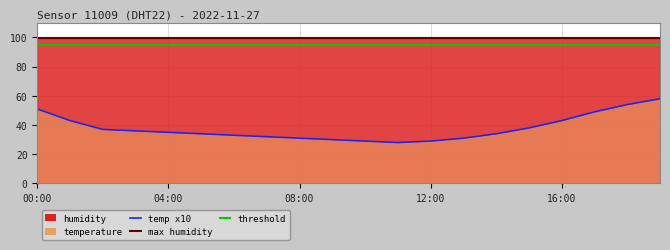

The value at 12:00 is 29. True or false?

True